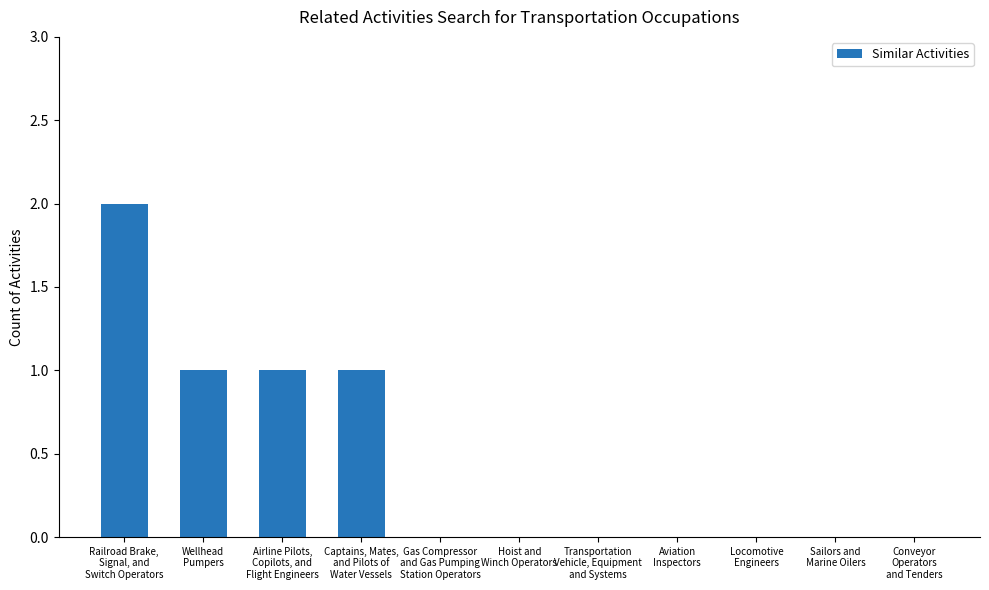

What is the change in value from Captains, Mates,
and Pilots of
Water Vessels to Aviation
Inspectors?

-1